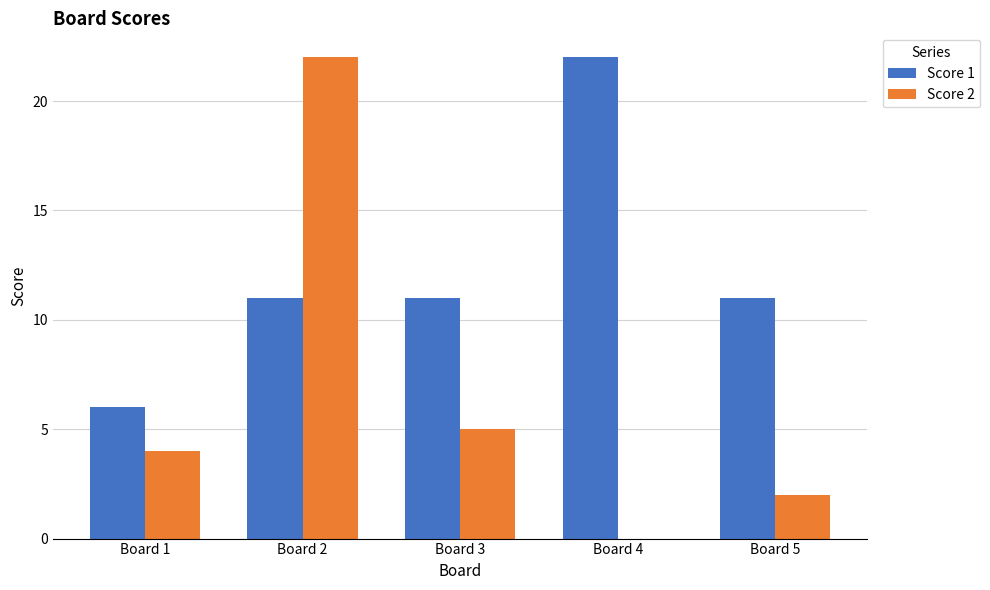

What is the maximum value shown in the chart?

22